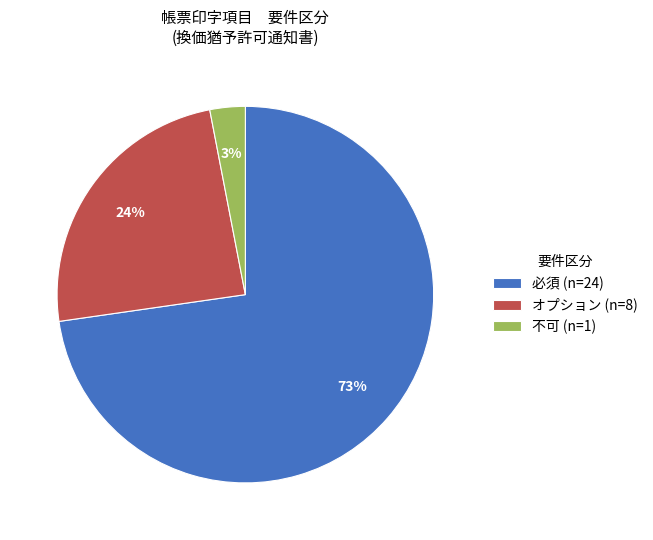

To the nearest percent, what is the average slice percentage?

33%